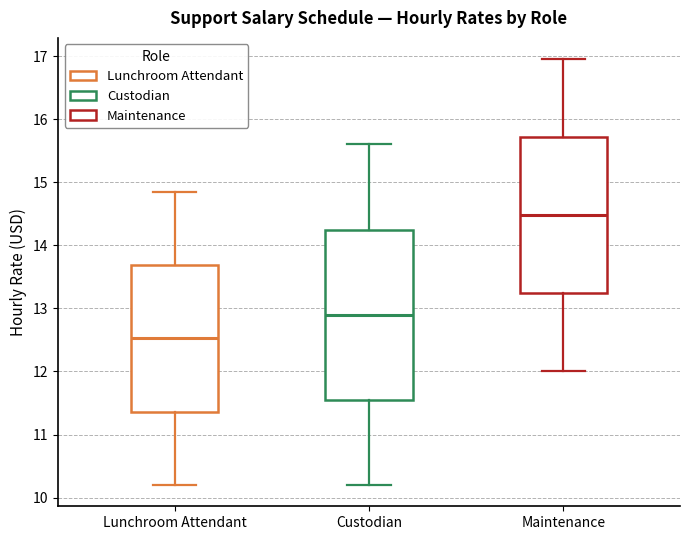

Which box's median line is the lowest?

Lunchroom Attendant